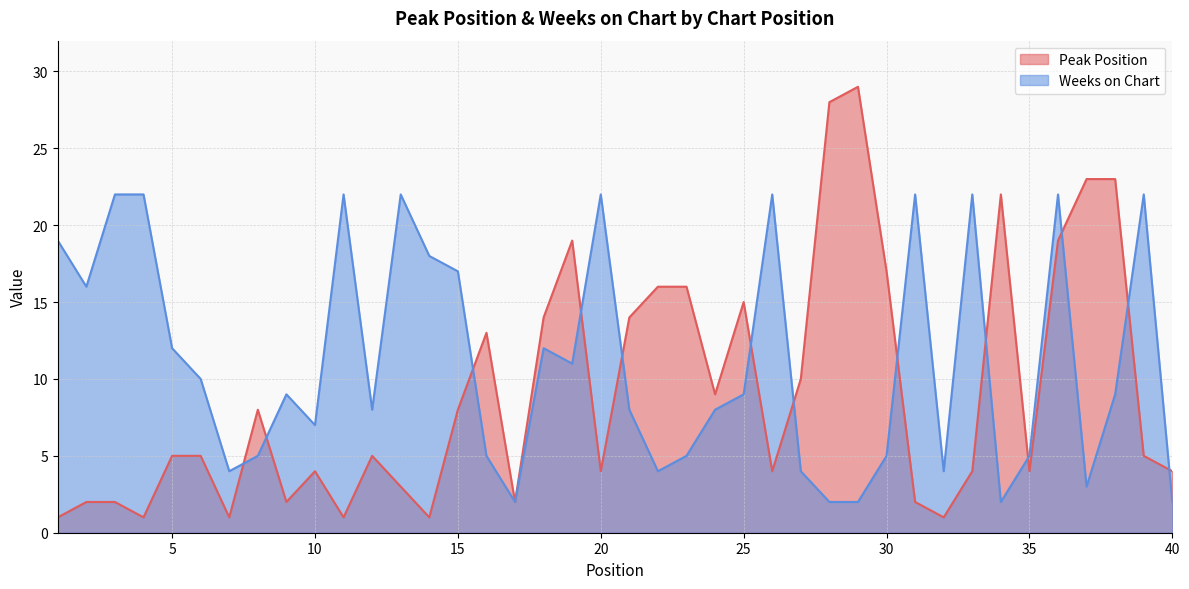

Reading left to right, list all the values displayed in this chart.

Peak Position: 1=1	2=2	3=2	4=1	5=5	6=5	7=1	8=8	9=2	10=4	11=1	12=5	13=3	14=1	15=8	16=13	17=2	18=14	19=19	20=4	21=14	22=16	23=16	24=9	25=15	26=4	27=10	28=28	29=29	30=17	31=2	32=1	33=4	34=22	35=4	36=19	37=23	38=23	39=5	40=4
Weeks on Chart: 1=19	2=16	3=22	4=22	5=12	6=10	7=4	8=5	9=9	10=7	11=22	12=8	13=22	14=18	15=17	16=5	17=2	18=12	19=11	20=22	21=8	22=4	23=5	24=8	25=9	26=22	27=4	28=2	29=2	30=5	31=22	32=4	33=22	34=2	35=5	36=22	37=3	38=9	39=22	40=2